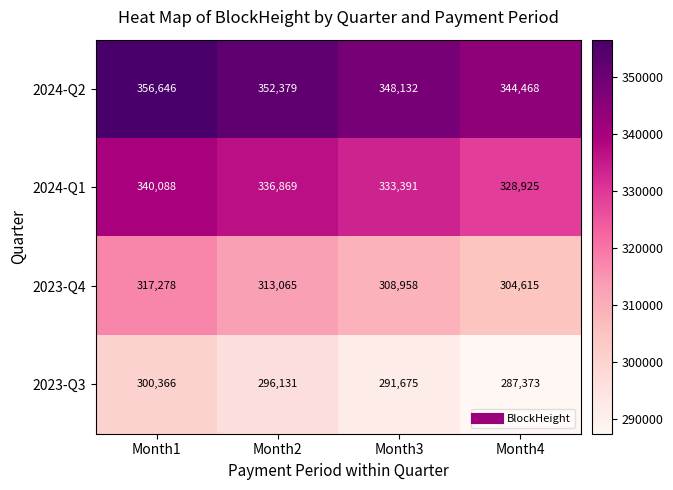

Where is 2024-Q1 nearest to the value 334506?

Month3